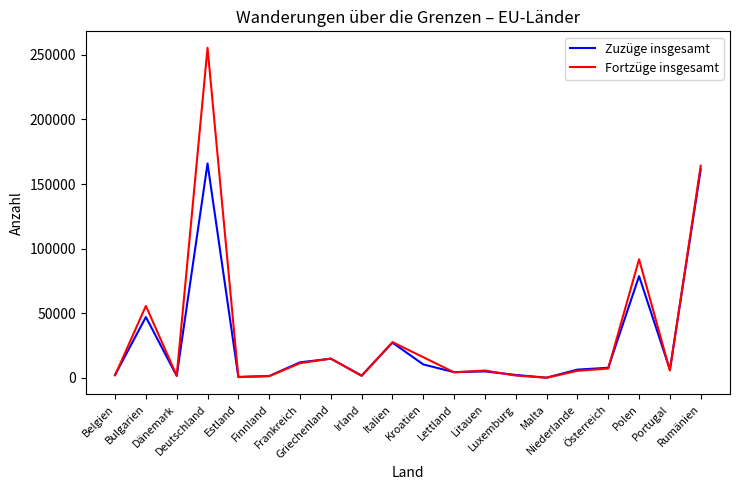

Between which two adjacent categories do Zuzüge insgesamt and Fortzüge insgesamt first intersect?

Belgien and Bulgarien